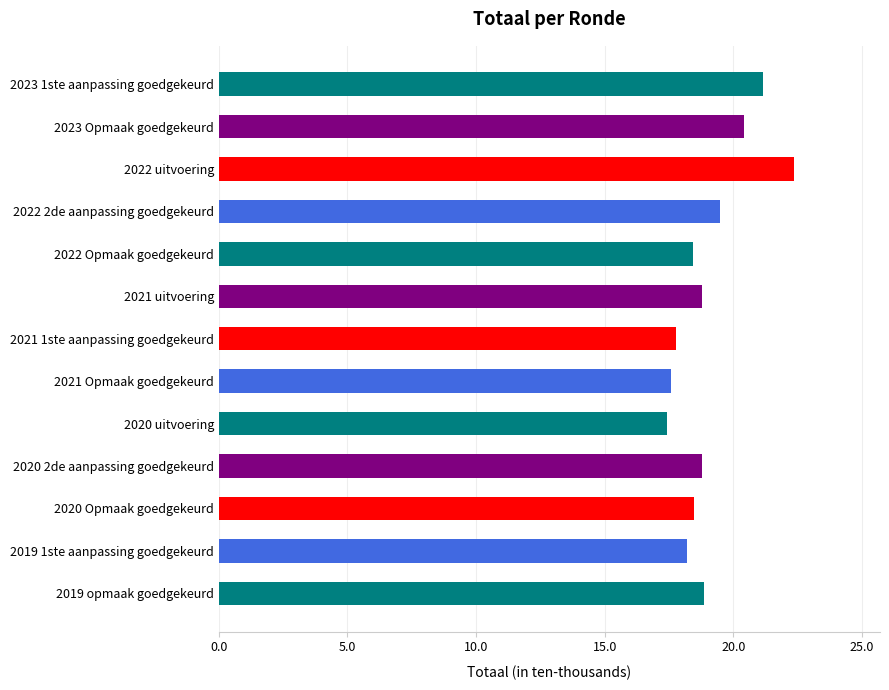

Are the bars horizontal?

Yes